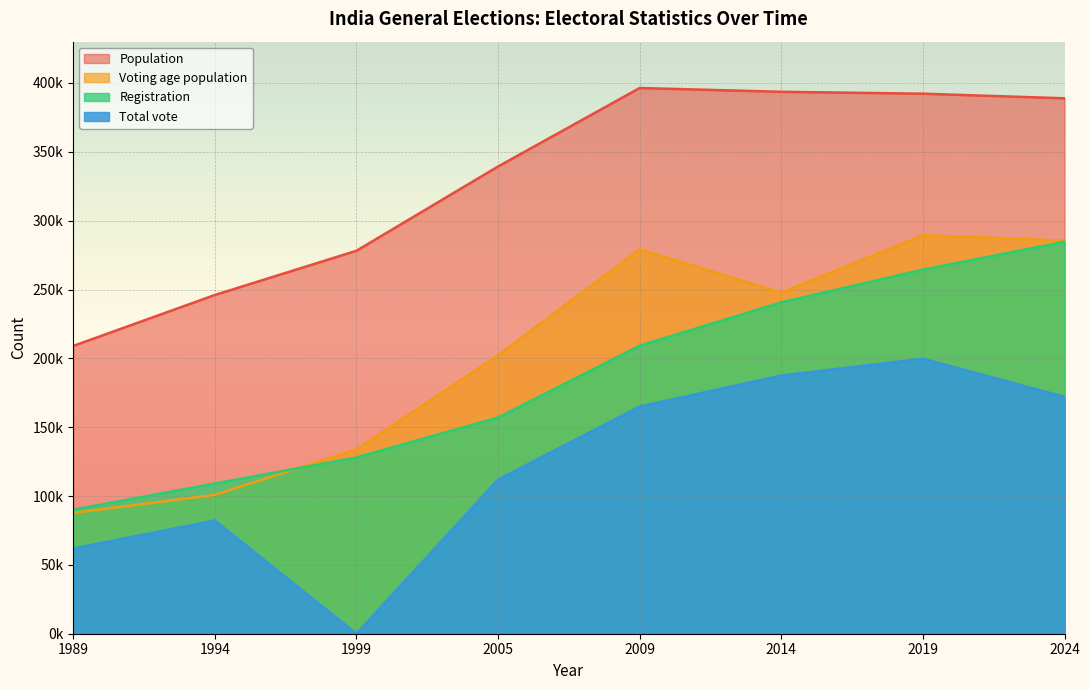

True or false: Population has more than 2 interior local peaks.

False